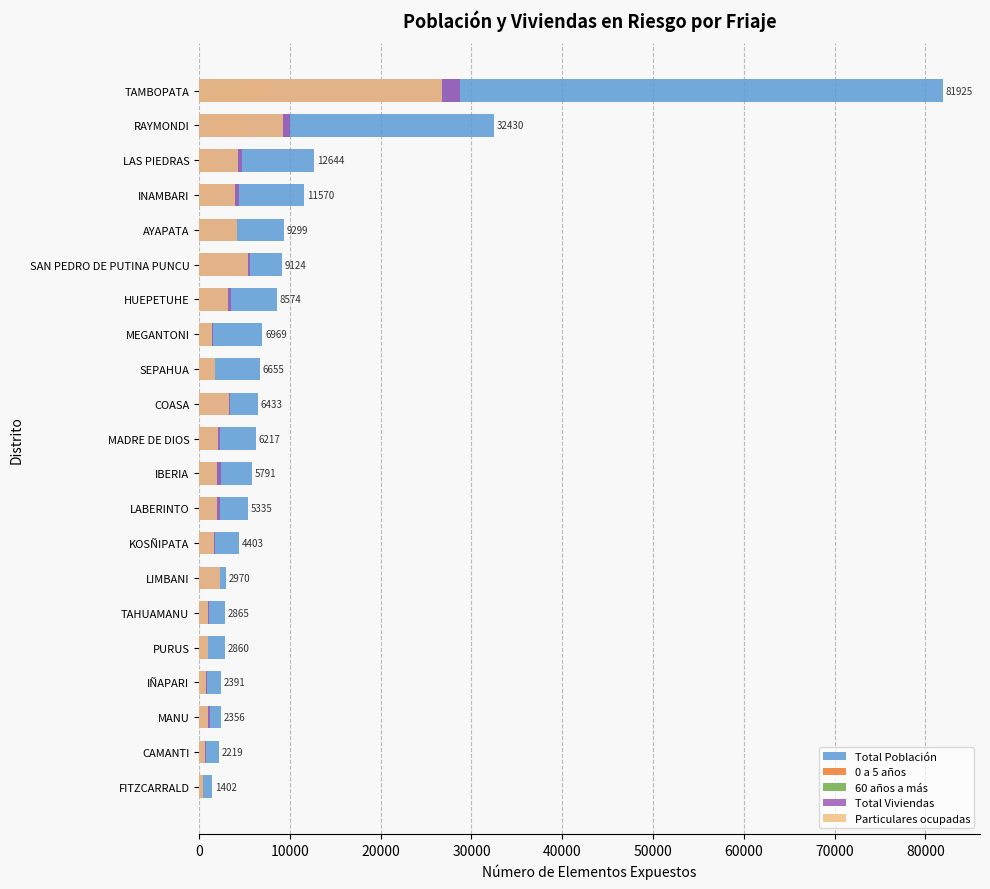

What is the average value of the 0 a 5 años series?

1163